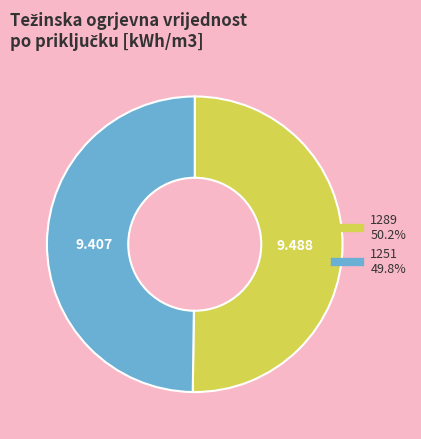

Is the sum of 1289 and 1251 greater than half?

Yes